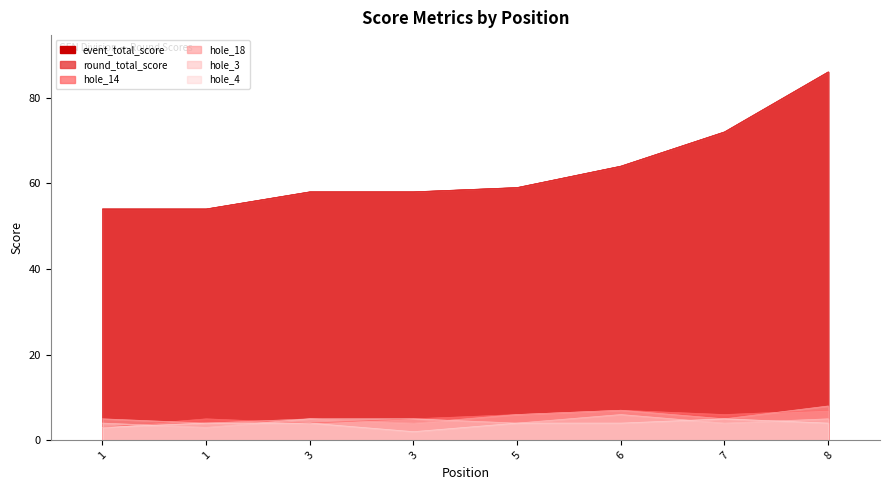

What is the average value of the round_total_score series?

63